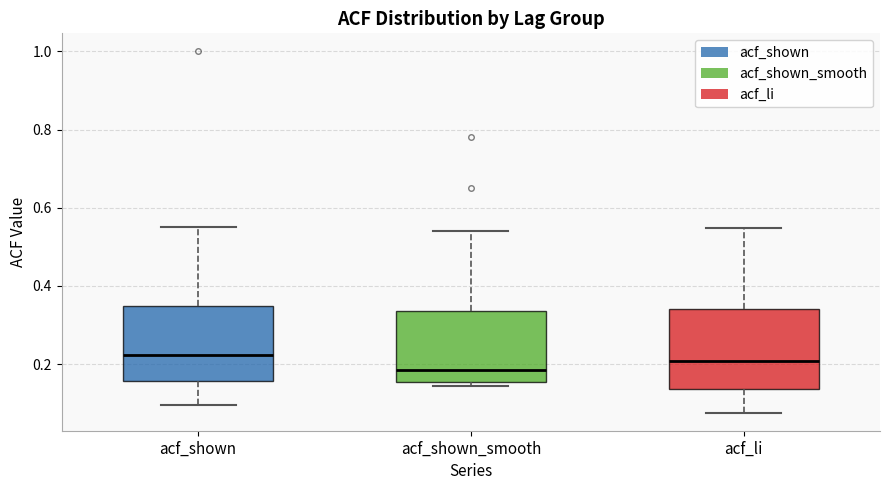

Reading left to right, read every box against the y-axis: the position of its median line, the range the box covers, and the ends of its whiskers. The values are not printed on the chart, so give them approximately, as read against the axis.

acf_shown: median 0.22, box 0.16 to 0.34, whiskers 0.10 to 0.56
acf_shown_smooth: median 0.18, box 0.16 to 0.34, whiskers 0.14 to 0.54
acf_li: median 0.20, box 0.14 to 0.34, whiskers 0.08 to 0.54